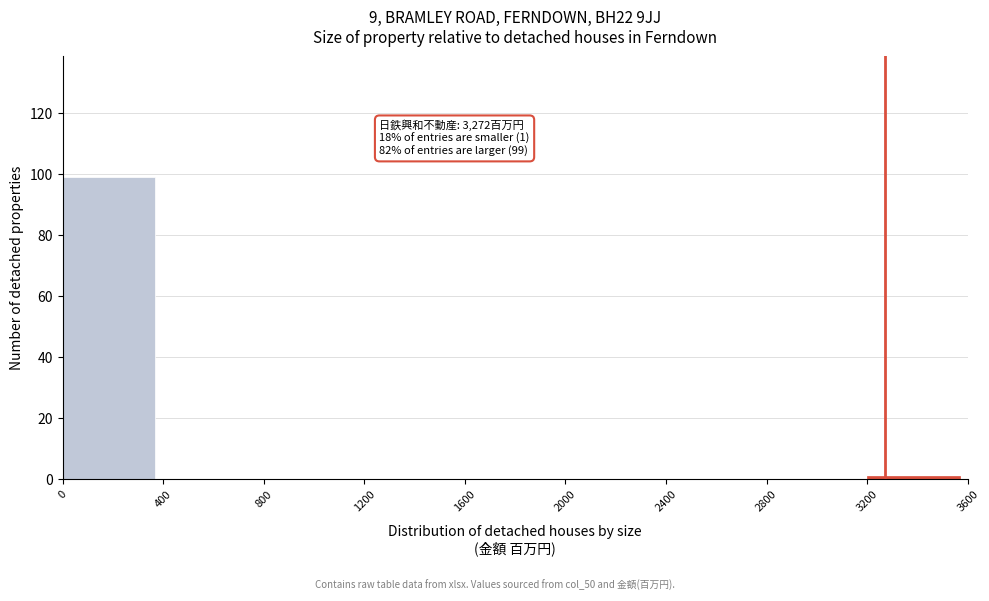

Which range on the x-axis has the tallest bar?

0 to 400